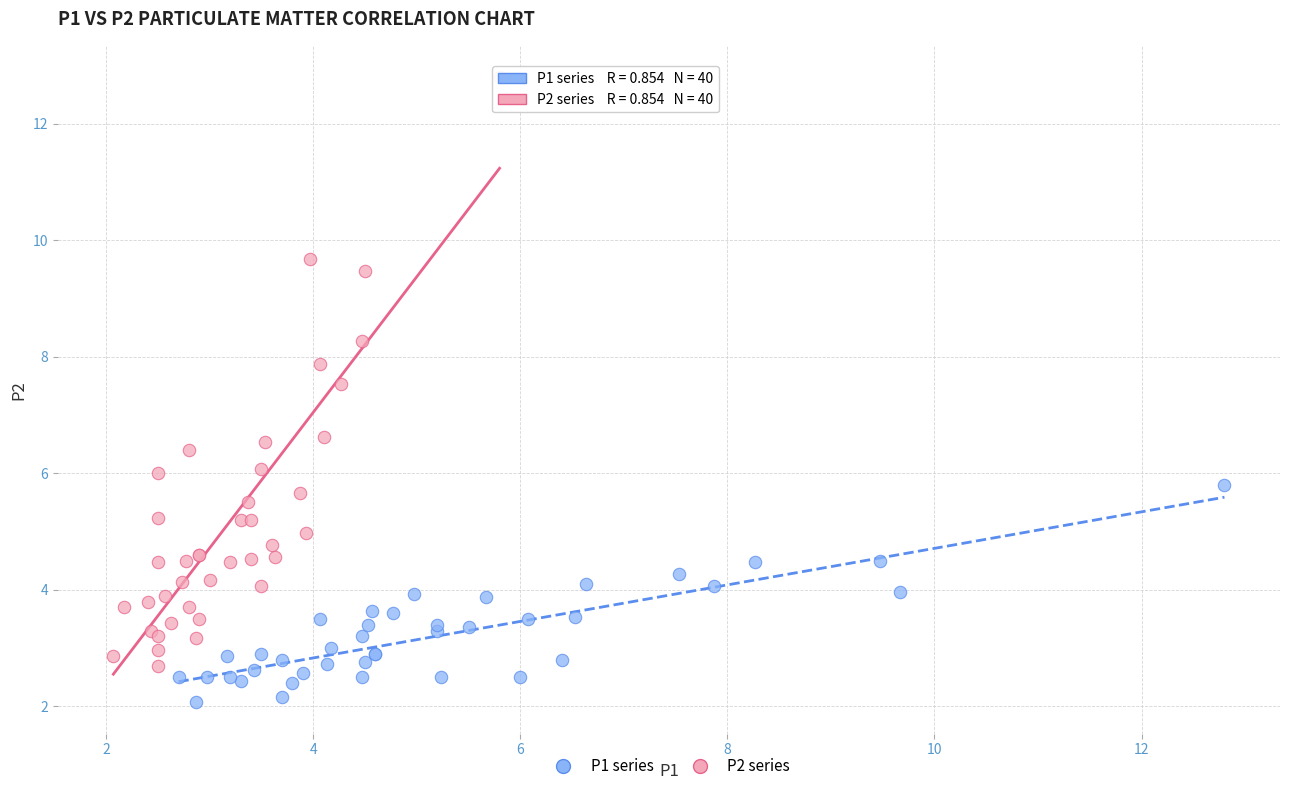

Which series has the widest spread of Y values?

P2 series